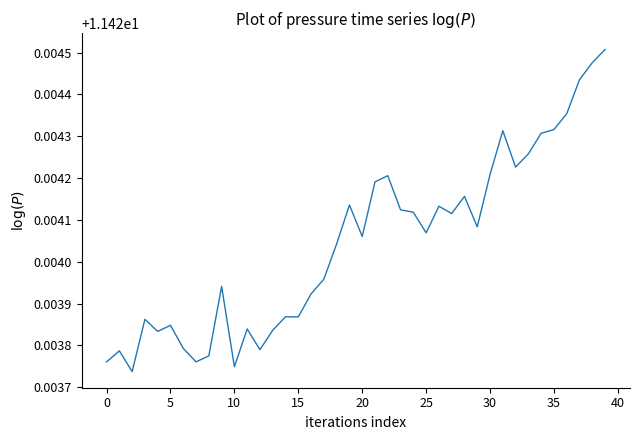

Does the chart display data point markers on the line(s)?

No